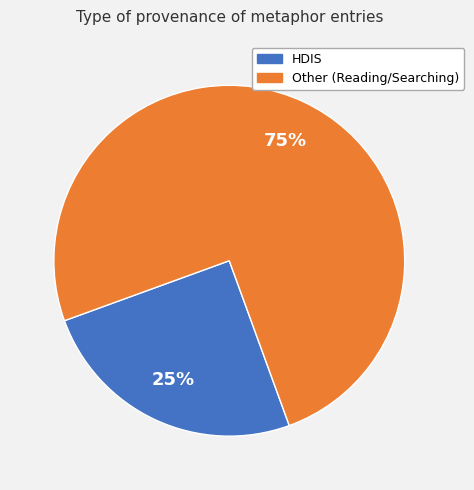

What percentage is the Other (Reading/Searching) slice, to the nearest percent?

75%